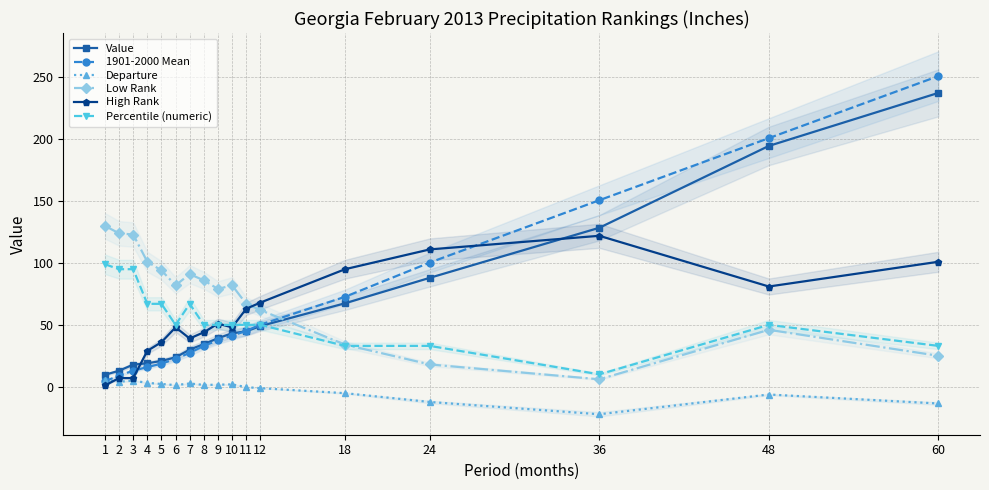

What value does the Value series have at 4?

18.9